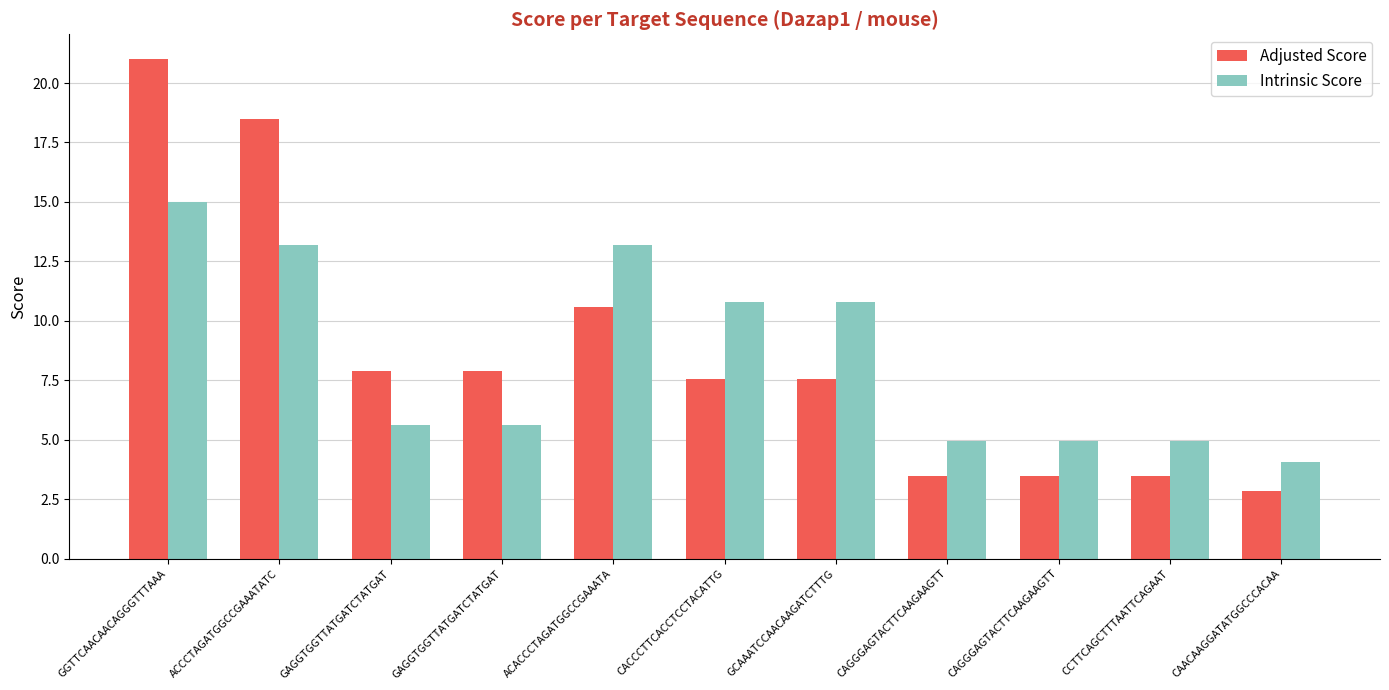

How many bars are there in each group?

2